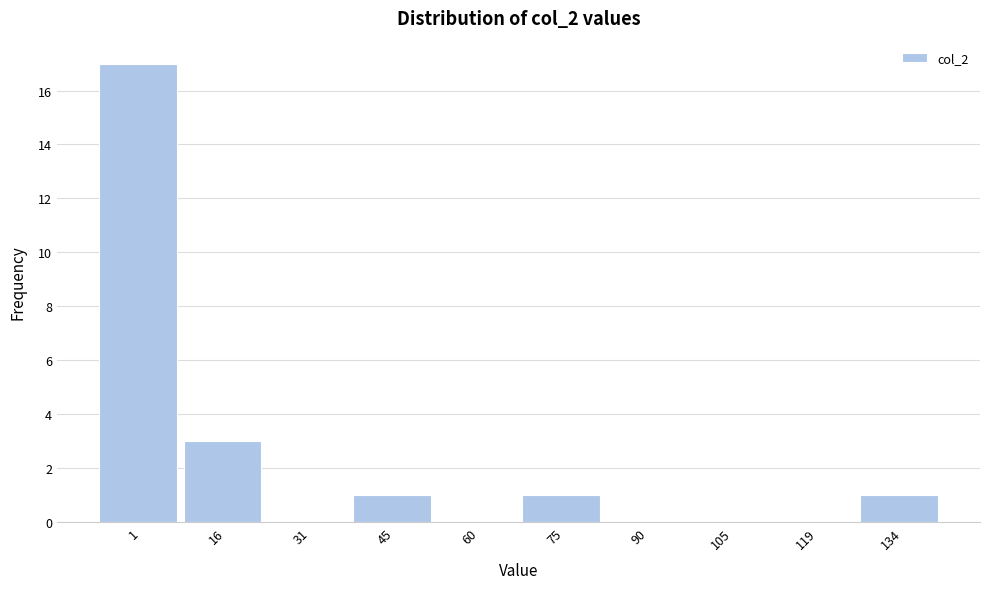

Reading right to left, what are all the values shown in this chart?

134=1	119=0	105=0	90=0	75=1	60=0	45=1	31=0	16=3	1=17